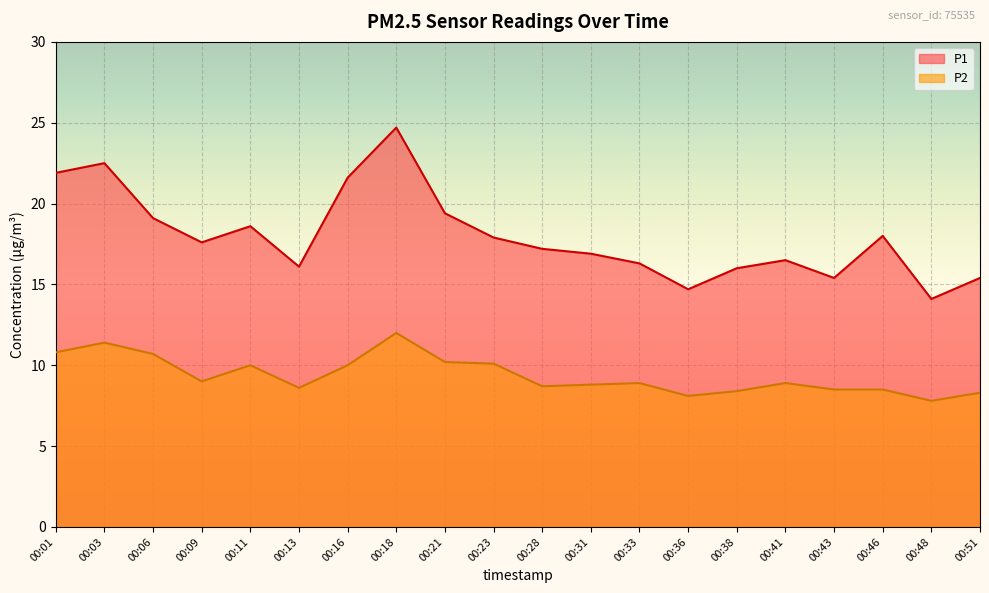

Between 00:31 and 00:11, which is larger?

00:11